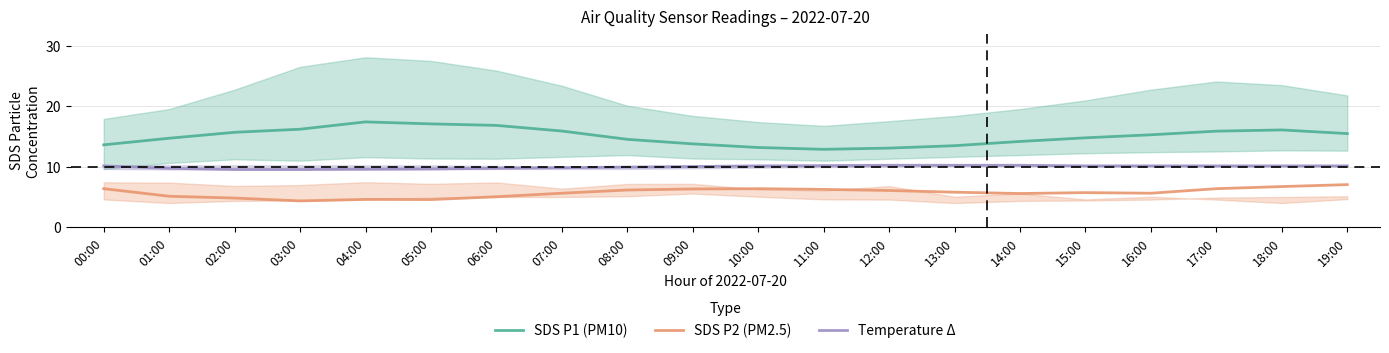

Which category has the lowest value in the SDS P1 (PM10) series?

11:00